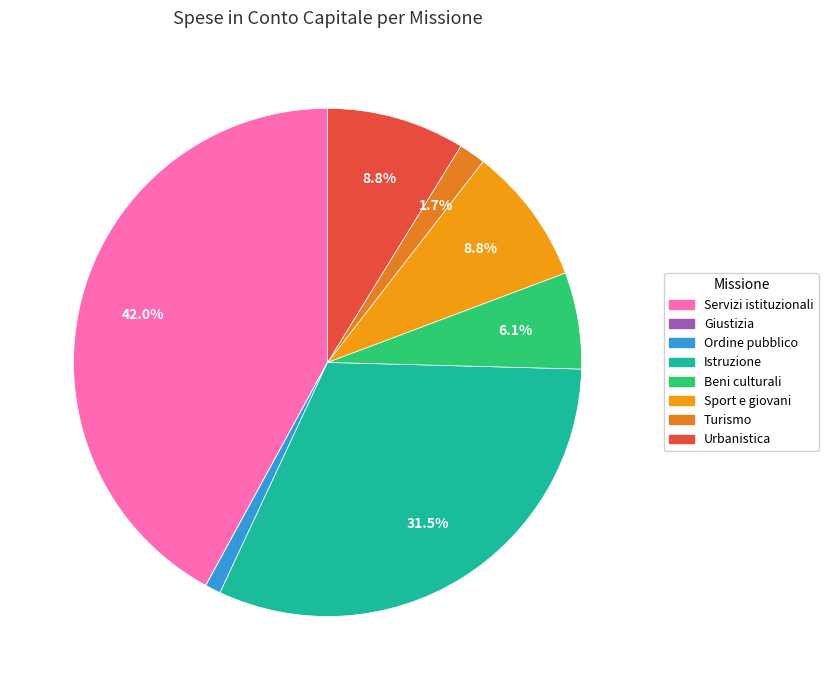

Count the number of slices in the pie.

8